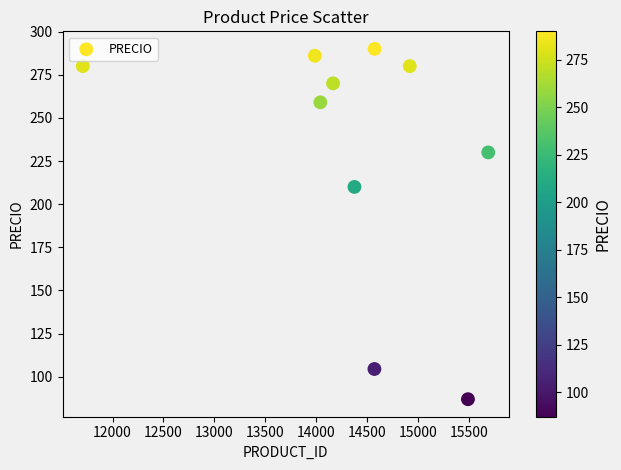

What is the average Y value?

229.7